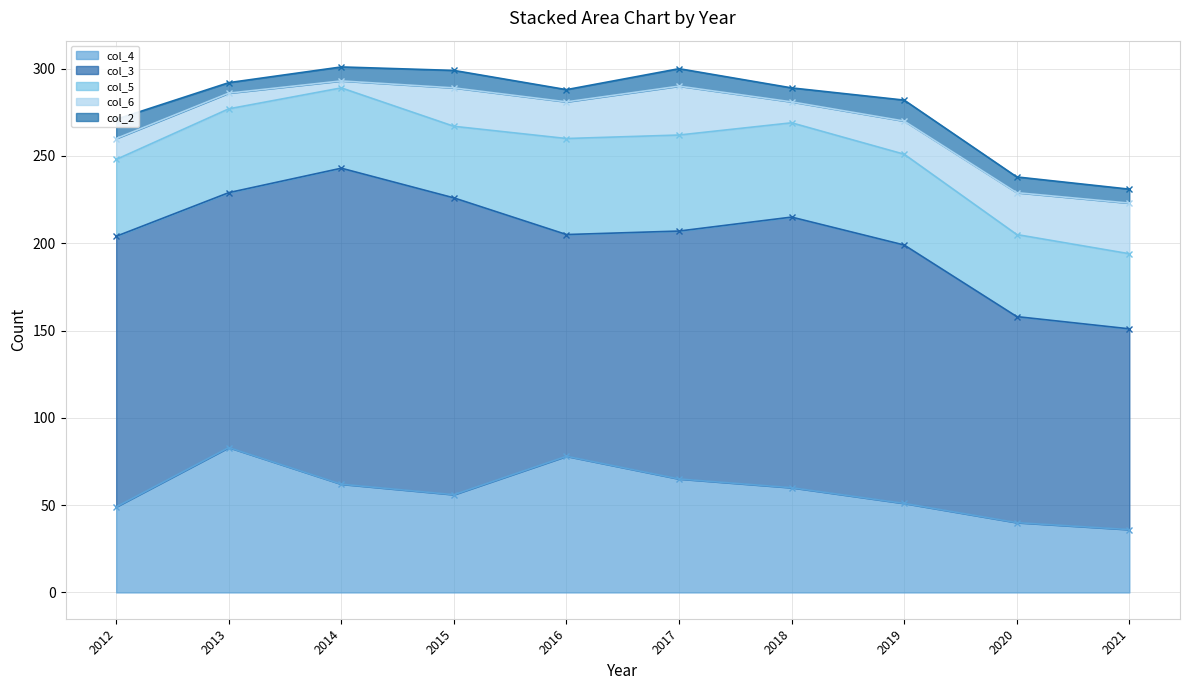

Between 2017 and 2016, which is larger?

2016